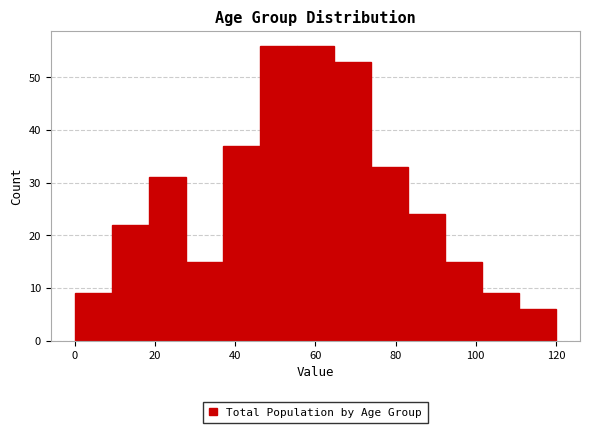

Reading left to right, transcribe this chart: for each bar, give the range it covers on the x-axis and its height. Neither the bar edges nor the heights are printed on the chart, so give them approximately, as read against the axes.

0 to 10: 9
10 to 18: 22
18 to 28: 31
28 to 36: 15
36 to 46: 37
46 to 56: 56
56 to 64: 56
64 to 74: 53
74 to 84: 33
84 to 92: 24
92 to 102: 15
102 to 110: 9
110 to 120: 6